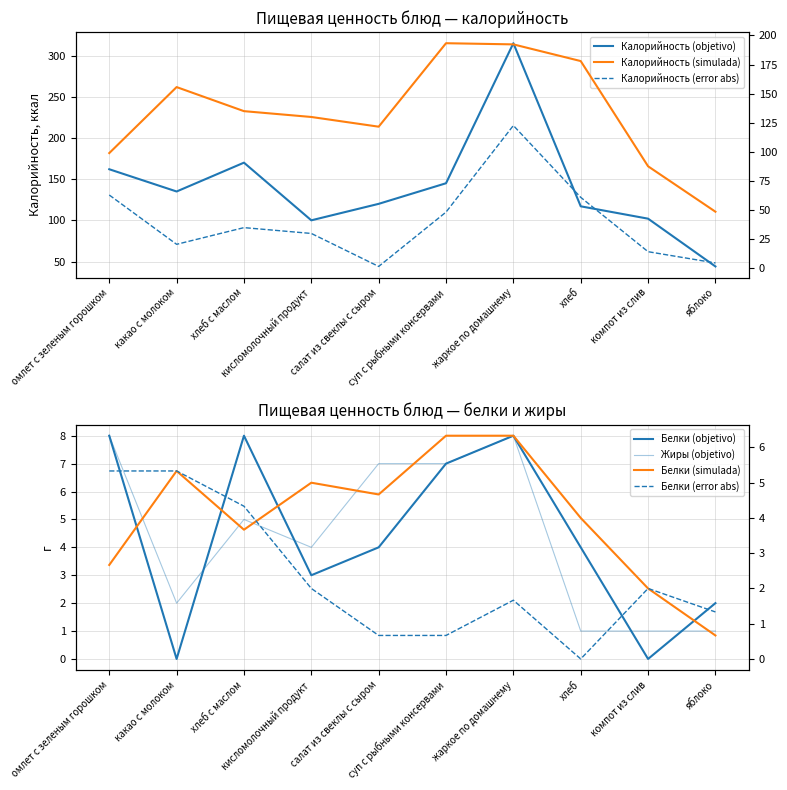

What are all the series names shown in the legend?

Калорийность, Белки, Жиры